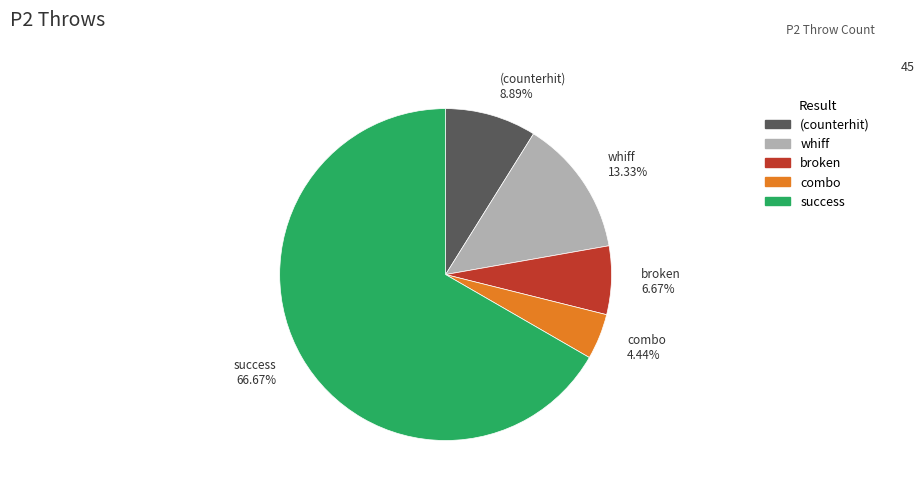

Is there any slice that represents more than half of the pie?

Yes